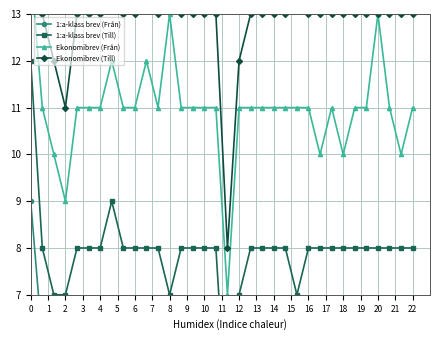

Count the Ekonomibrev (Till) values in the range 13 to 14.

25